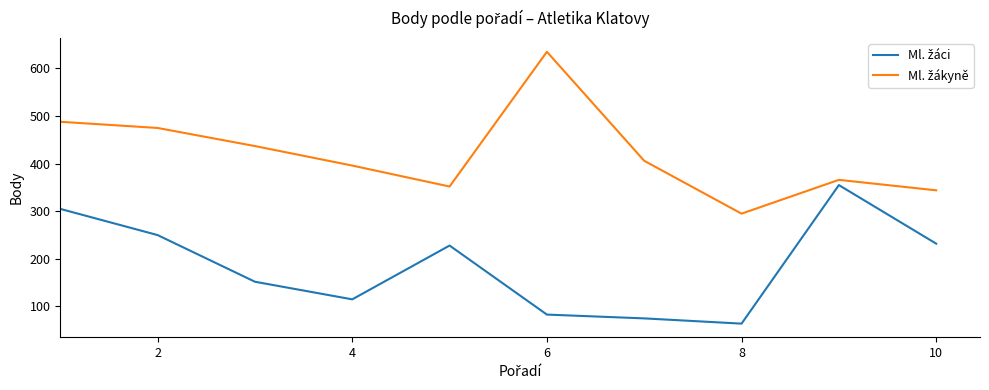

What is the minimum value shown in the chart?

64